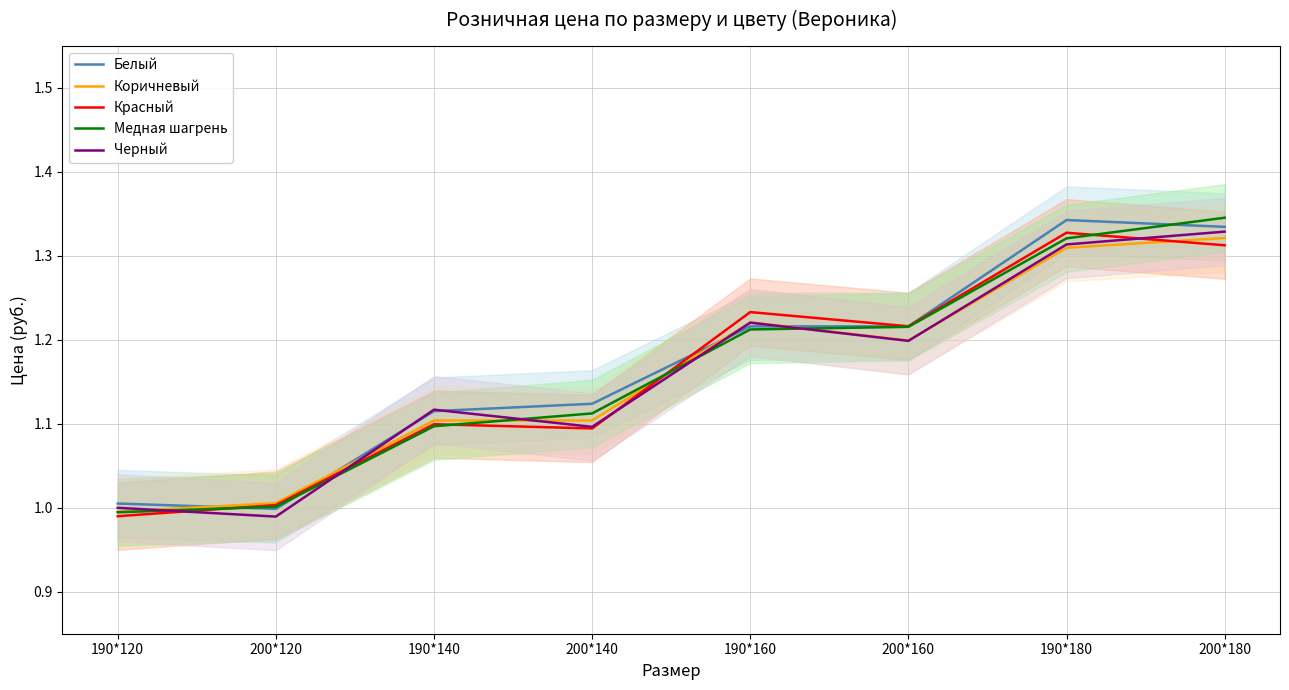

What is the value of the Коричневый point at the 6th from the left?

1.2